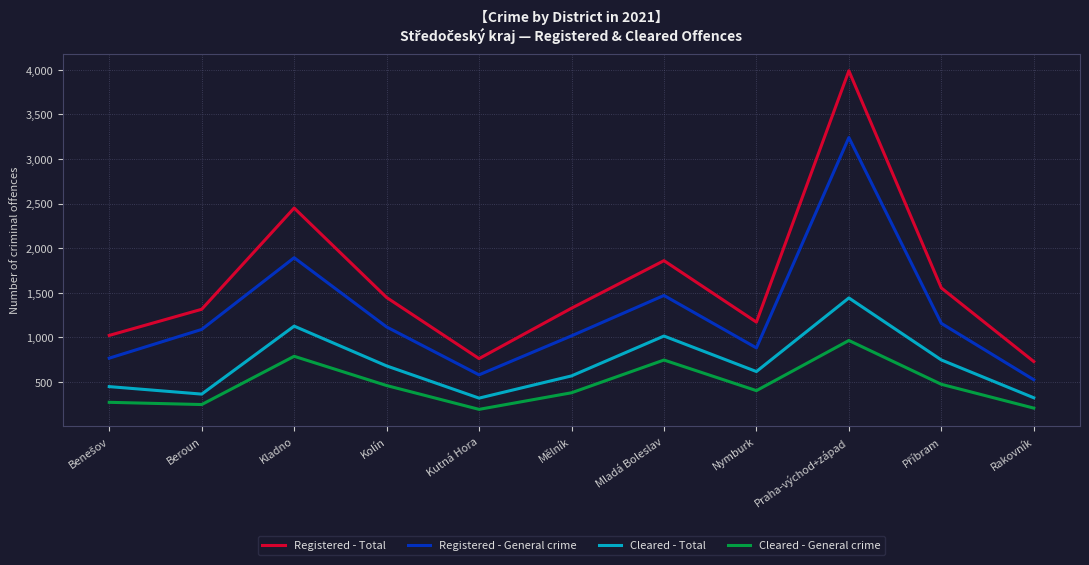

What is the approximate value of Registered - General crime at Mladá Boleslav?

1470